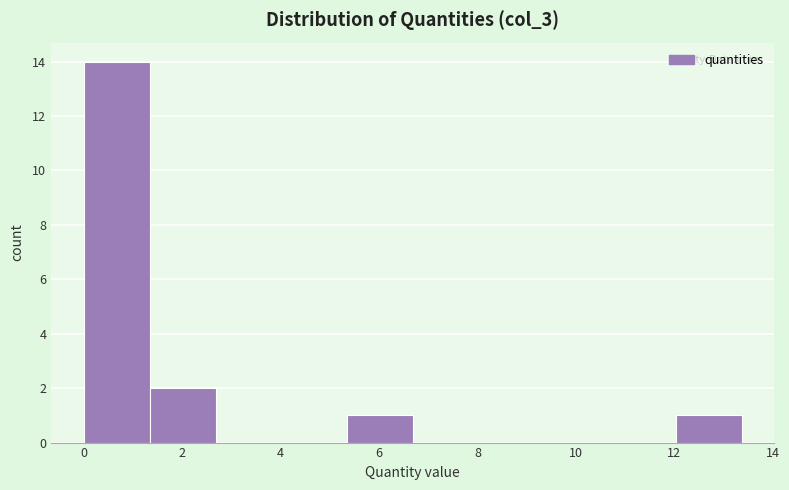

Reading left to right, transcribe this chart: for each bar, give the range it covers on the x-axis and its height. Neither the bar edges nor the heights are printed on the chart, so give them approximately, as read against the axes.

0.0 to 1.4: 14
1.4 to 2.6: 2
2.6 to 4.0: 0
4.0 to 5.4: 0
5.4 to 6.6: 1
6.6 to 8.0: 0
8.0 to 9.4: 0
9.4 to 10.6: 0
10.6 to 12.0: 0
12.0 to 13.4: 1